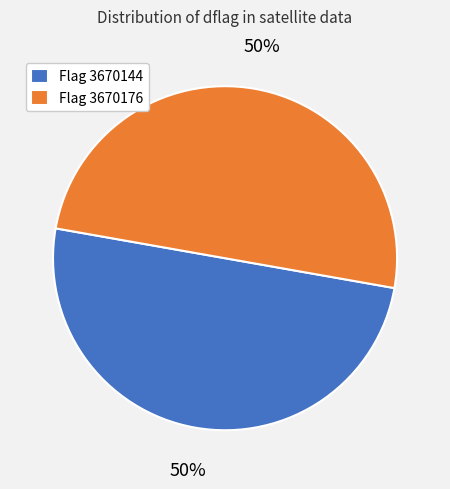

To the nearest percent, what is the average slice percentage?

50%